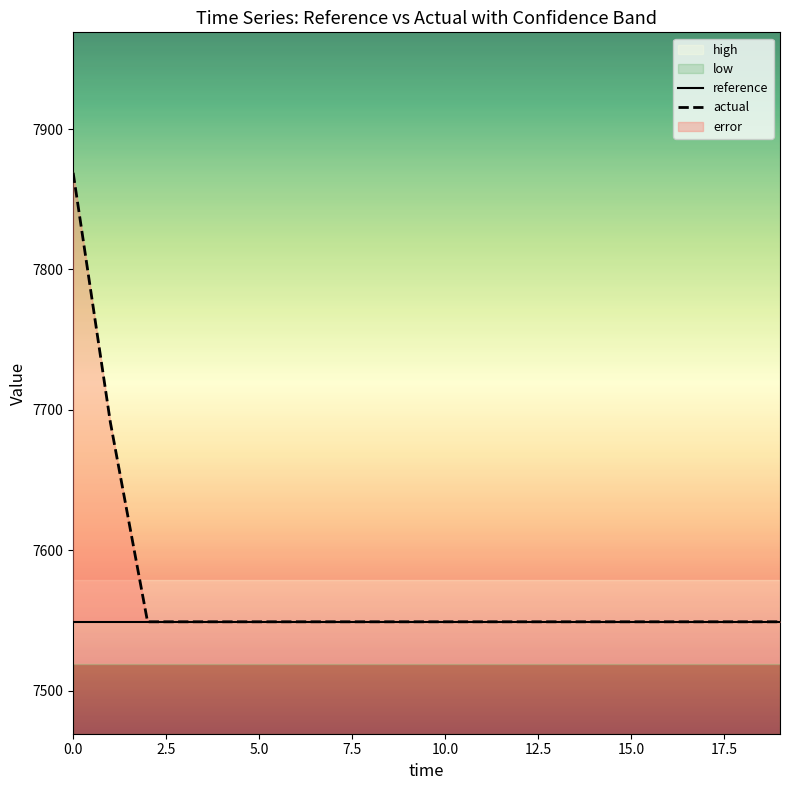

The reference series shows 11380.4 at 16. True or false?

False